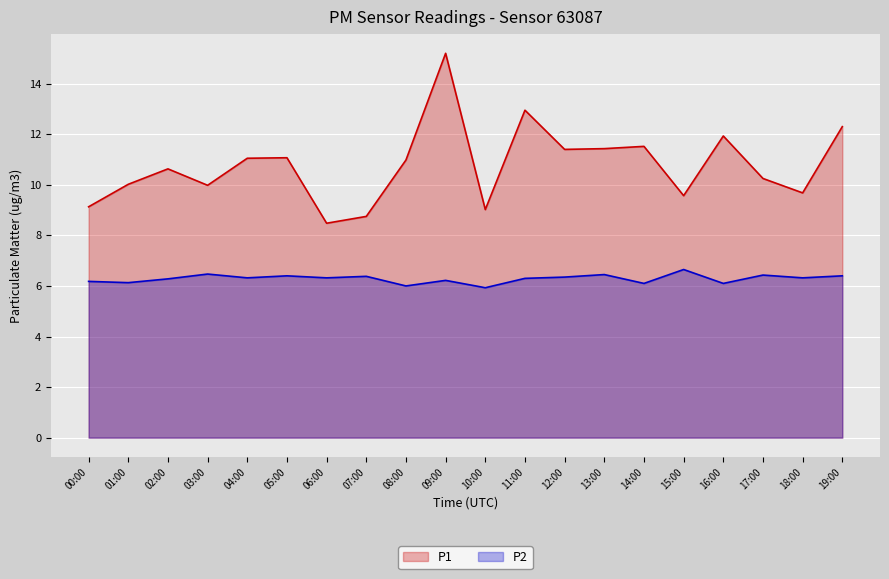

List the series in order of their overall mean, highest first.

P1, P2